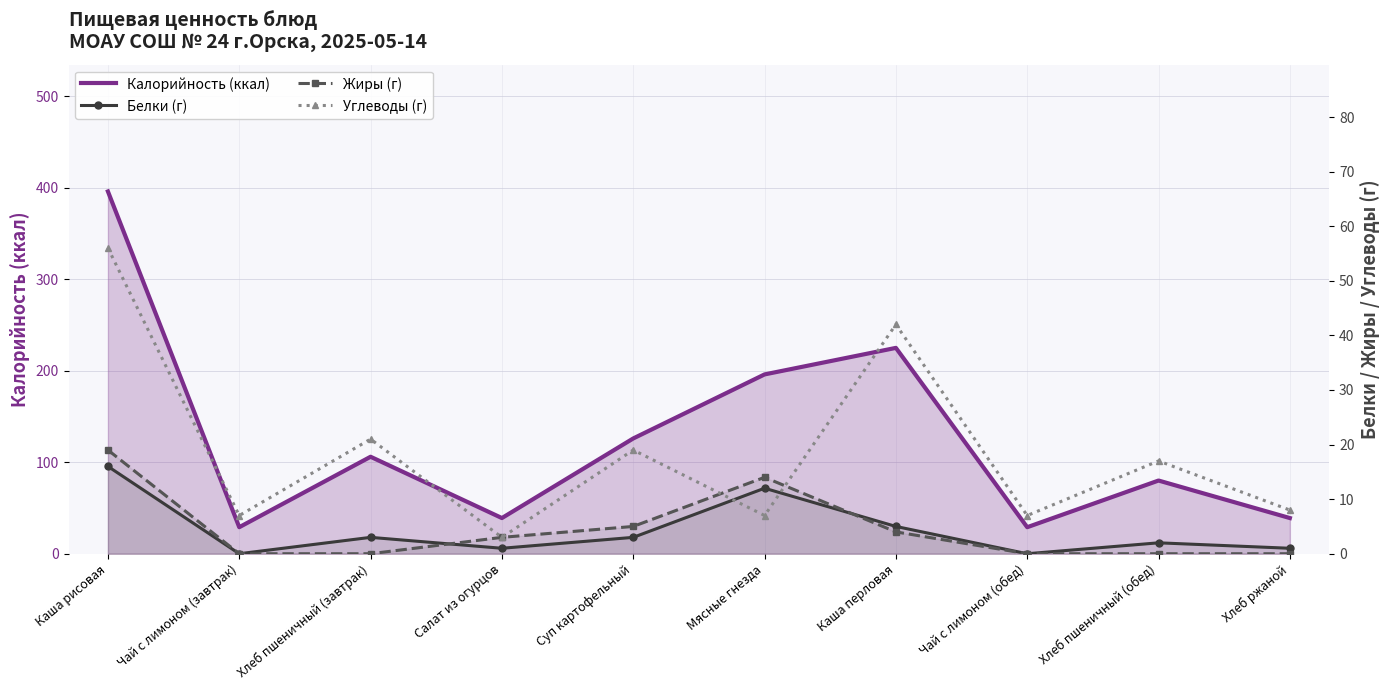

Which has a higher value, Каша перловая or Хлеб пшеничный (обед)?

Каша перловая